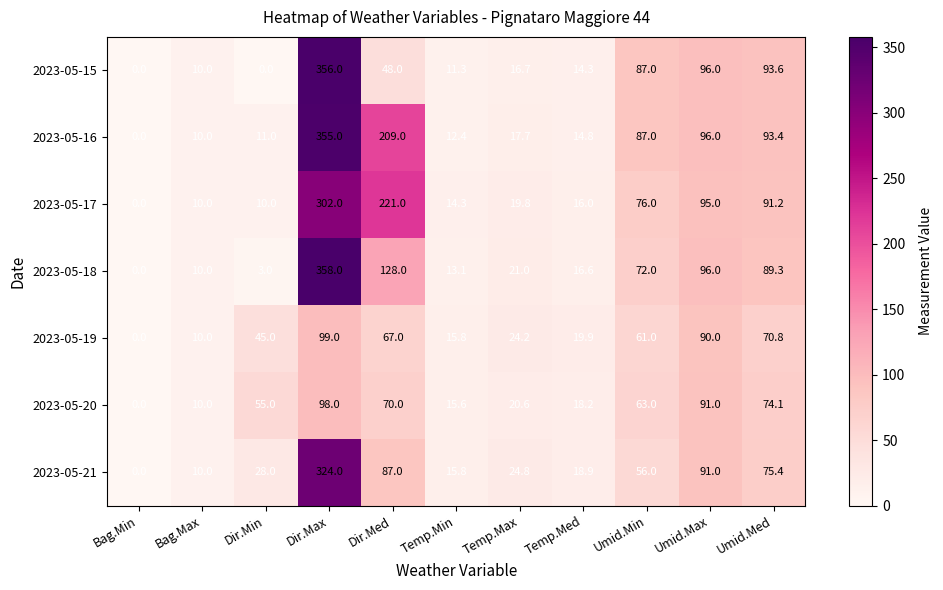

What is the difference between the second highest and second lowest values in the 2023-05-16 series?

199.0